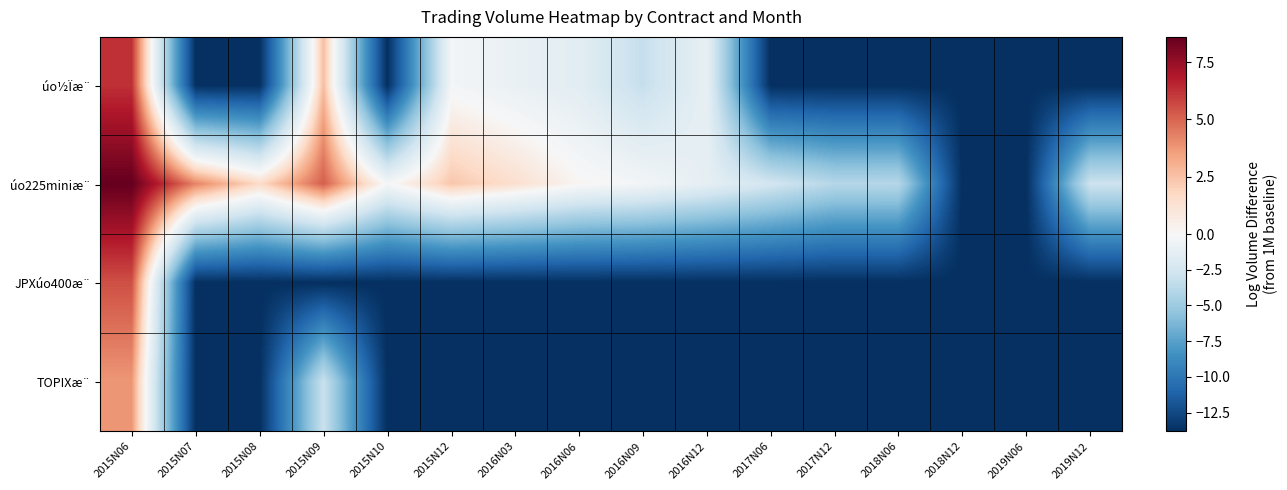

Reading right to left, what are all the values shown in this chart?

úo½Ïæ¨: 2019N12=-13.8	2019N06=-13.8	2018N12=-13.8	2018N06=-13.8	2017N12=-13.8	2017N06=-13.8	2016N12=-1.1	2016N09=-3.2	2016N06=-1.5	2016N03=-1.0	2015N12=-0.3	2015N10=-13.8	2015N09=2.7	2015N08=-13.8	2015N07=-13.8	2015N06=6.3
úo225miniæ¨: 2019N12=-2.9	2019N06=-13.8	2018N12=-13.8	2018N06=-3.9	2017N12=-3.9	2017N06=-2.5	2016N12=-1.3	2016N09=-0.3	2016N06=0.2	2016N03=1.4	2015N12=2.4	2015N10=-0.2	2015N09=5.2	2015N08=1.6	2015N07=4.3	2015N06=8.6
JPXúo400æ¨: 2019N12=-13.8	2019N06=-13.8	2018N12=-13.8	2018N06=-13.8	2017N12=-13.8	2017N06=-13.8	2016N12=-13.8	2016N09=-13.8	2016N06=-13.8	2016N03=-13.8	2015N12=-13.8	2015N10=-13.8	2015N09=-13.8	2015N08=-13.8	2015N07=-13.8	2015N06=5.5
TOPIXæ¨: 2019N12=-13.8	2019N06=-13.8	2018N12=-13.8	2018N06=-13.8	2017N12=-13.8	2017N06=-13.8	2016N12=-13.8	2016N09=-13.8	2016N06=-13.8	2016N03=-13.8	2015N12=-13.8	2015N10=-13.8	2015N09=-3.0	2015N08=-13.8	2015N07=-13.8	2015N06=3.8